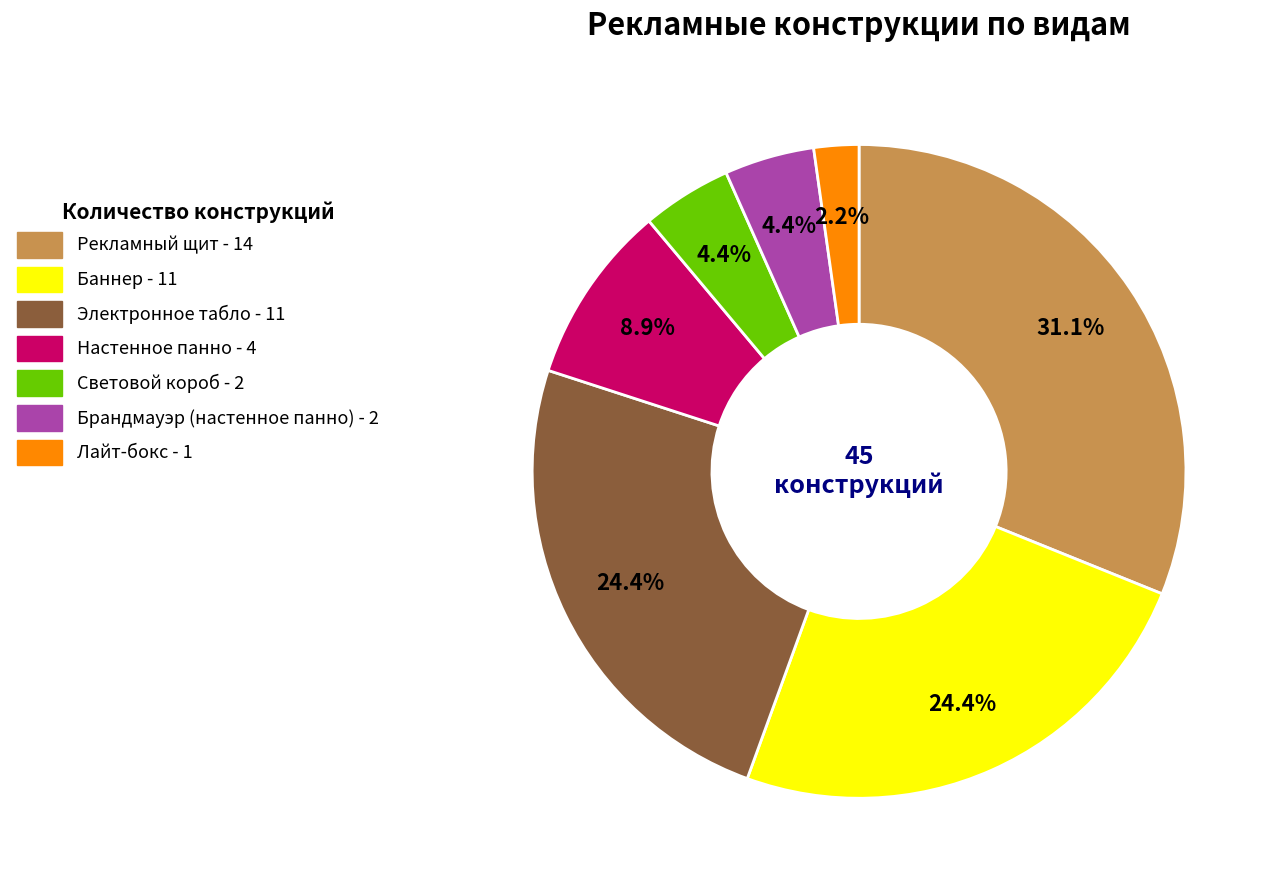

What is the ratio of the value at Брандмауэр (настенное панно) to the value at Электронное табло?

0.2